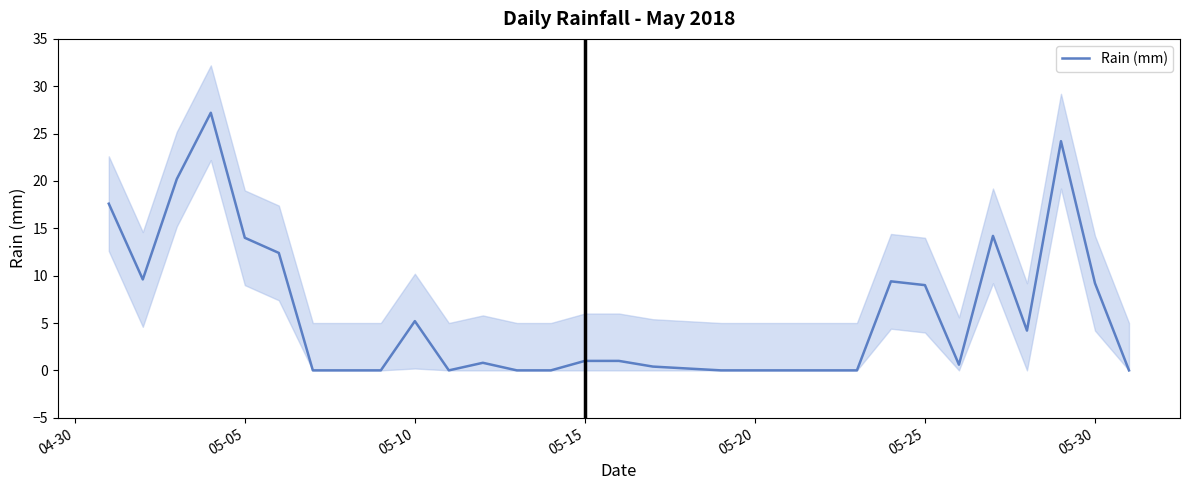

Is it true that Rain (mm) equals 0.0 at 05-20?

True